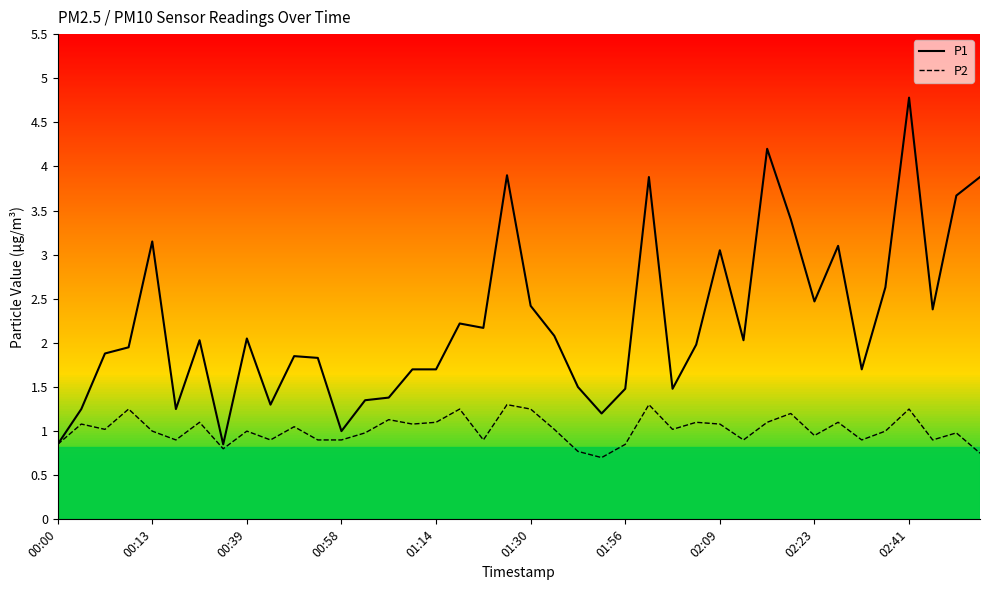

Which series has the largest total across all categories?

P1